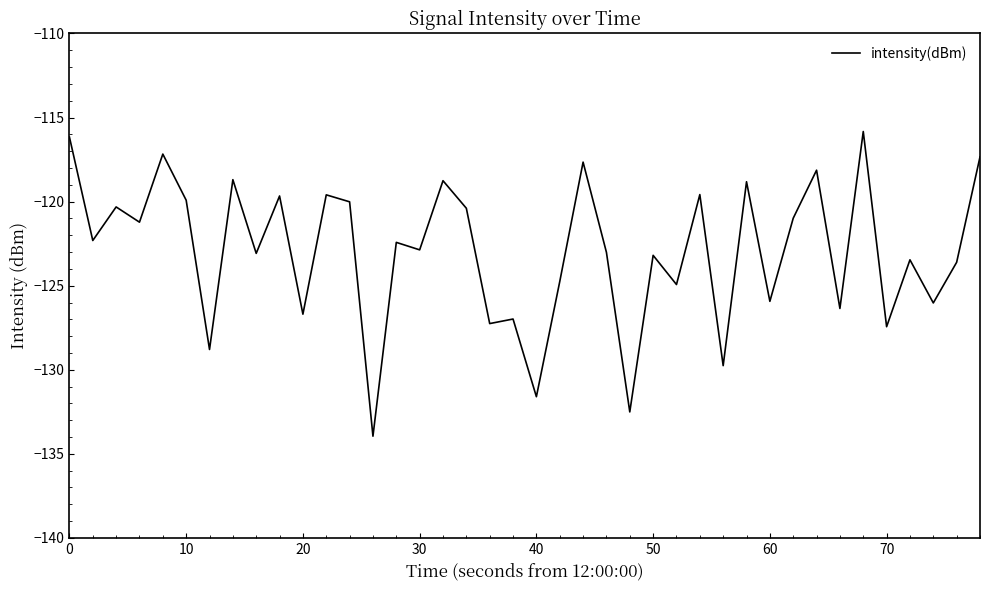

What is the difference between the maximum and minimum values?

18.1